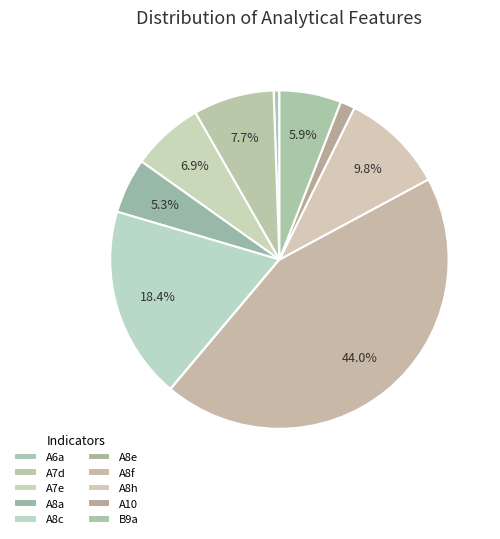

Does A8c account for over 50% of the chart?

No